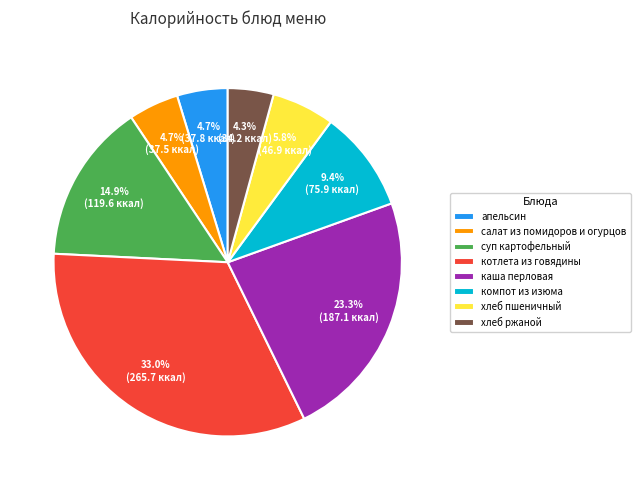

Does апельсин represent more than half of the total?

No